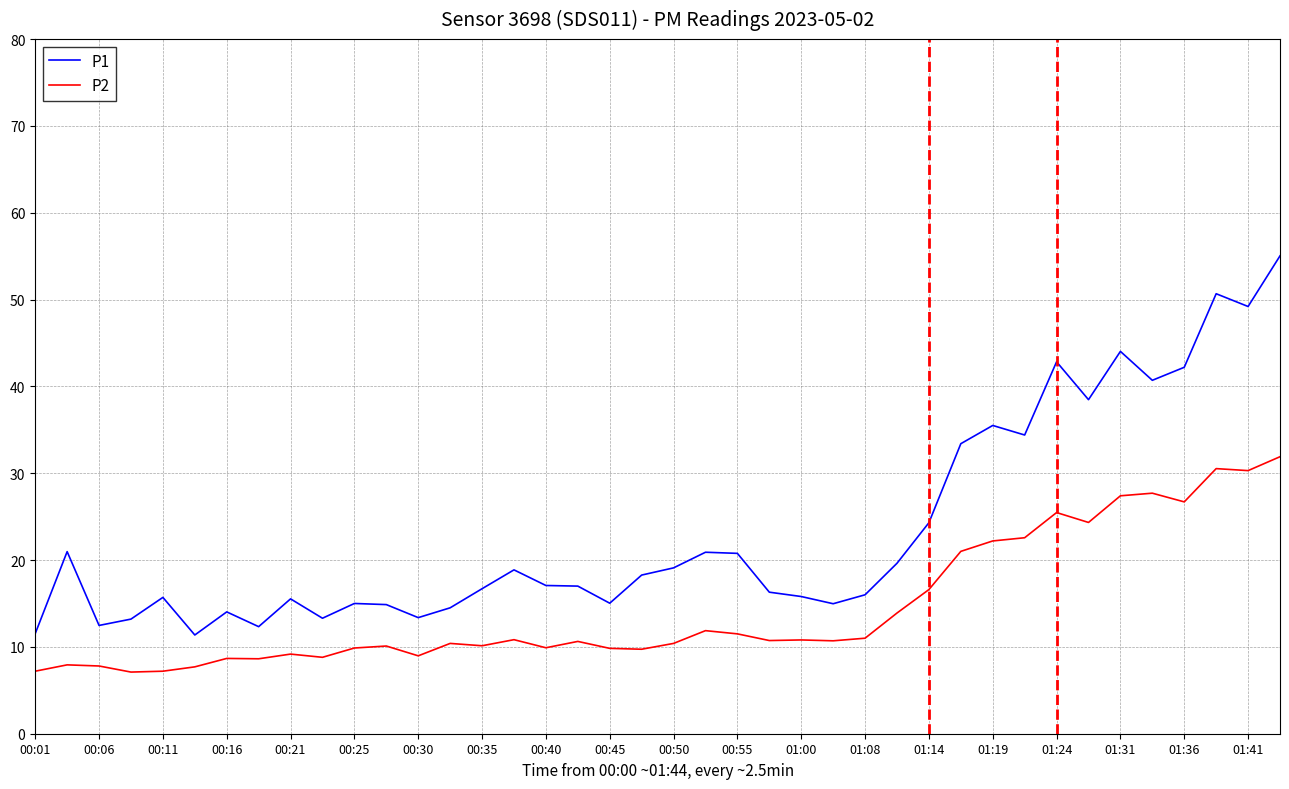

List the series in order of their peak value, highest first.

P1, P2